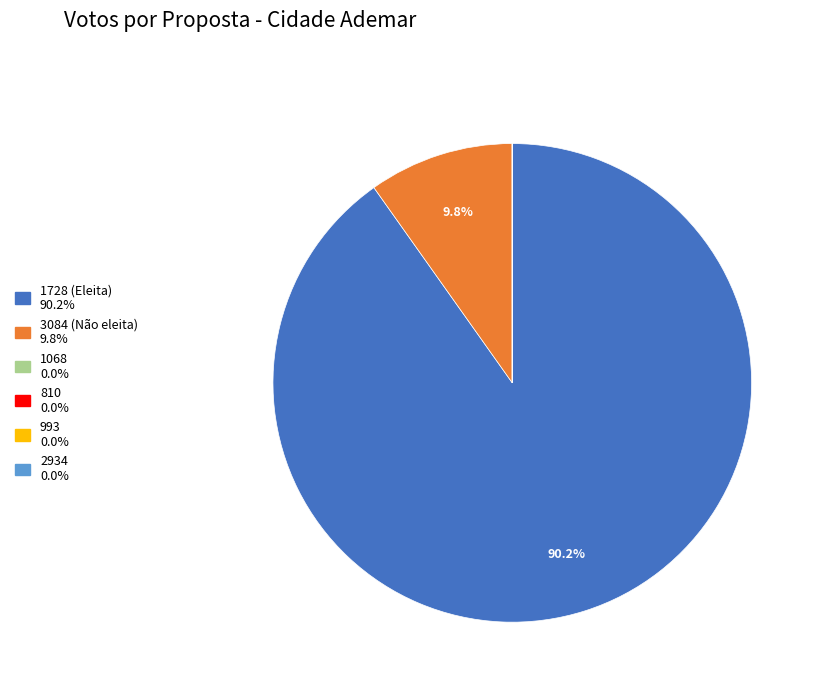

Is there any slice that represents more than half of the pie?

Yes